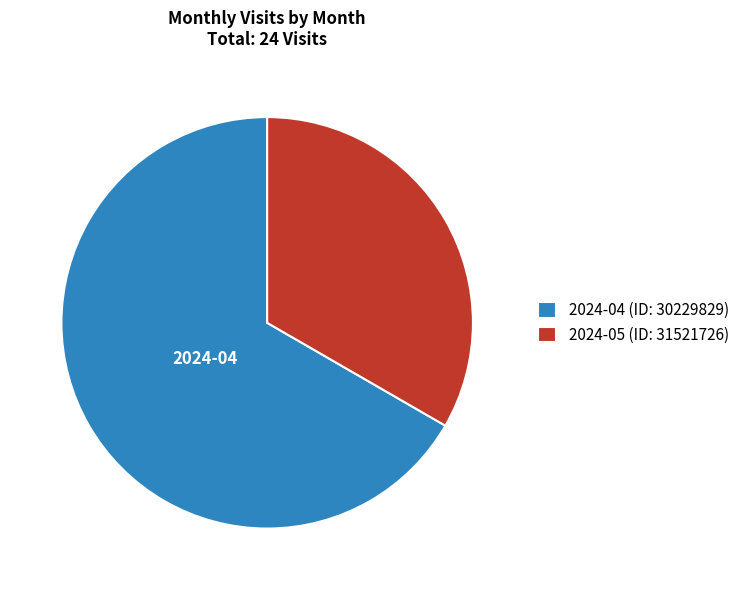

Which category has the smallest portion of the pie?

2024-05 (ID: 31521726)